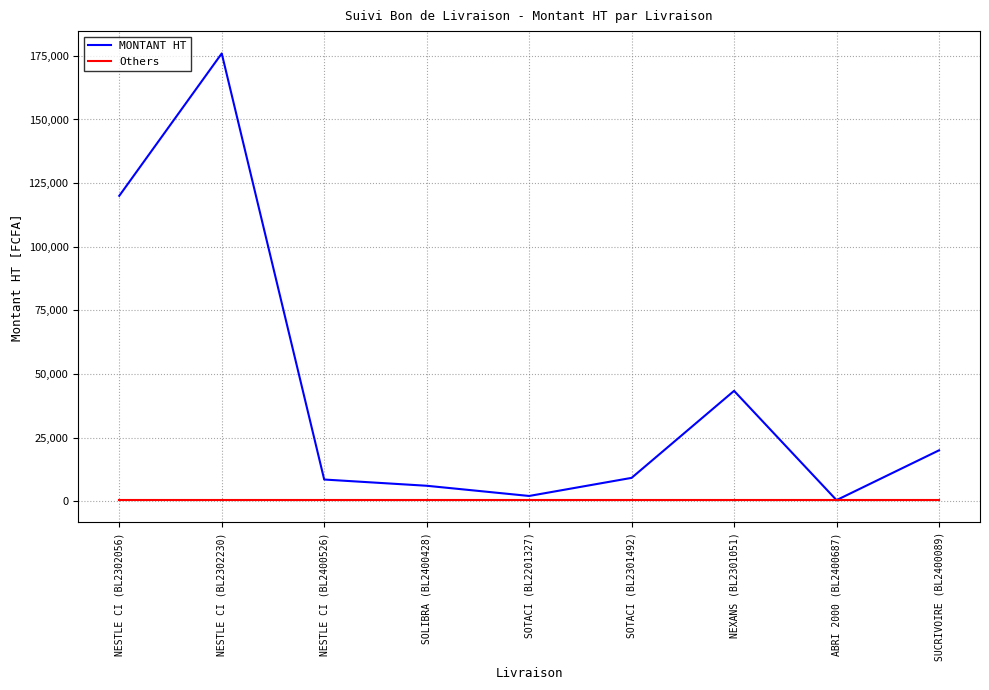

At how many categories does at least one series exceed 153511?

1